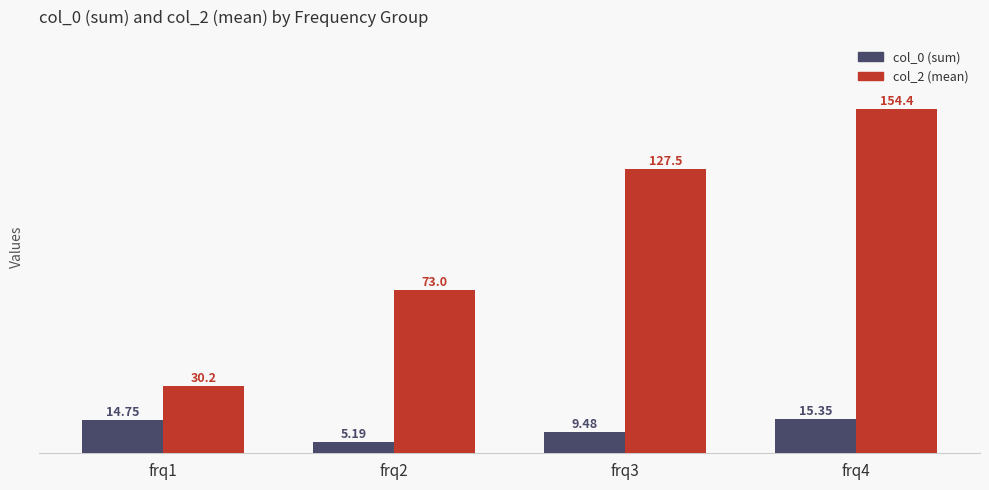

Is the value of col_2 (mean) at frq2 greater than the value of col_0 (sum) at frq3?

Yes